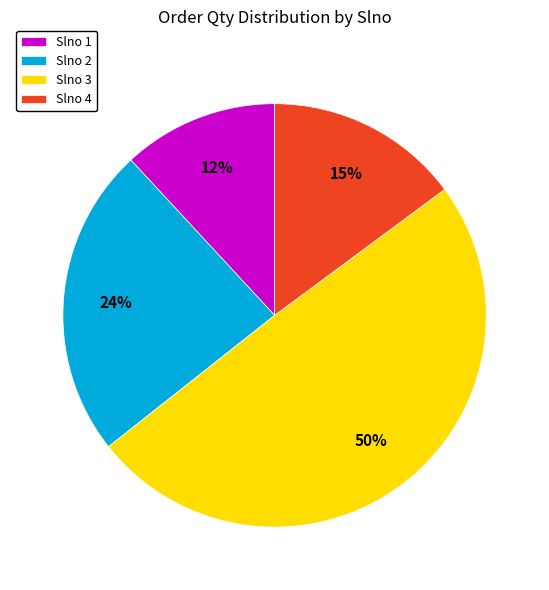

To the nearest percent, what percentage of the pie is Slno 1?

12%